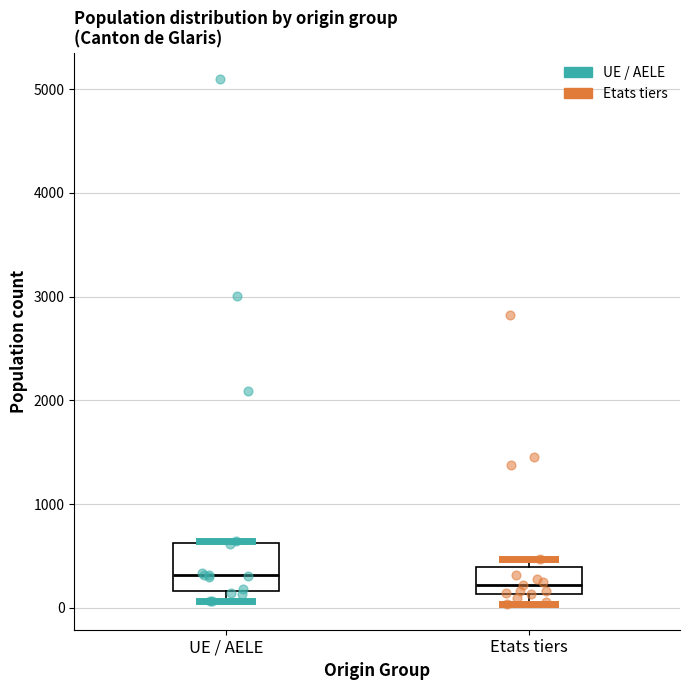

Reading left to right, transcribe this box plot: for each box, give where its median line is, the range the box spans, and where its two whiskers end, as read against the y-axis. The values are not printed on the chart, so give them approximately, as read against the axis.

UE / AELE: median 300, box 200 to 600, whiskers 100 to 600
Etats tiers: median 200, box 100 to 400, whiskers 0 to 500